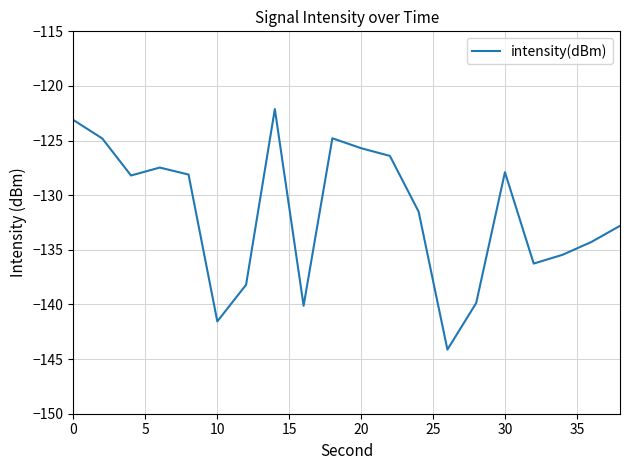

What is the smallest value displayed?

-144.1